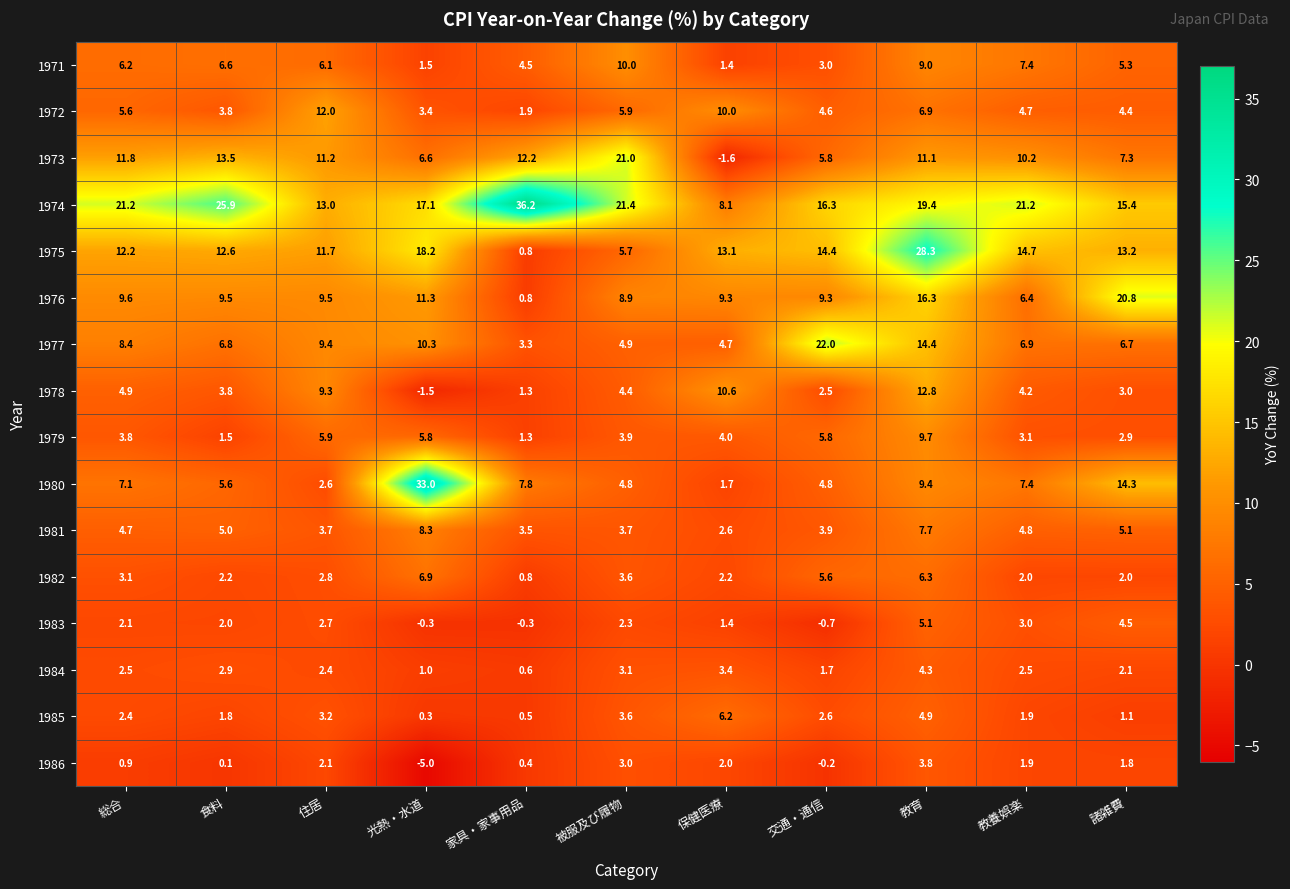

How many categories are shown in the chart?

11